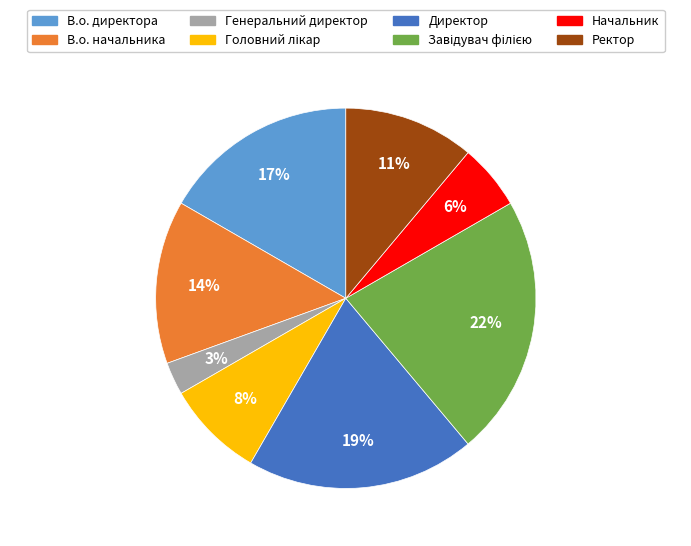

True or false: Генеральний директор accounts for 3% of the total.

True